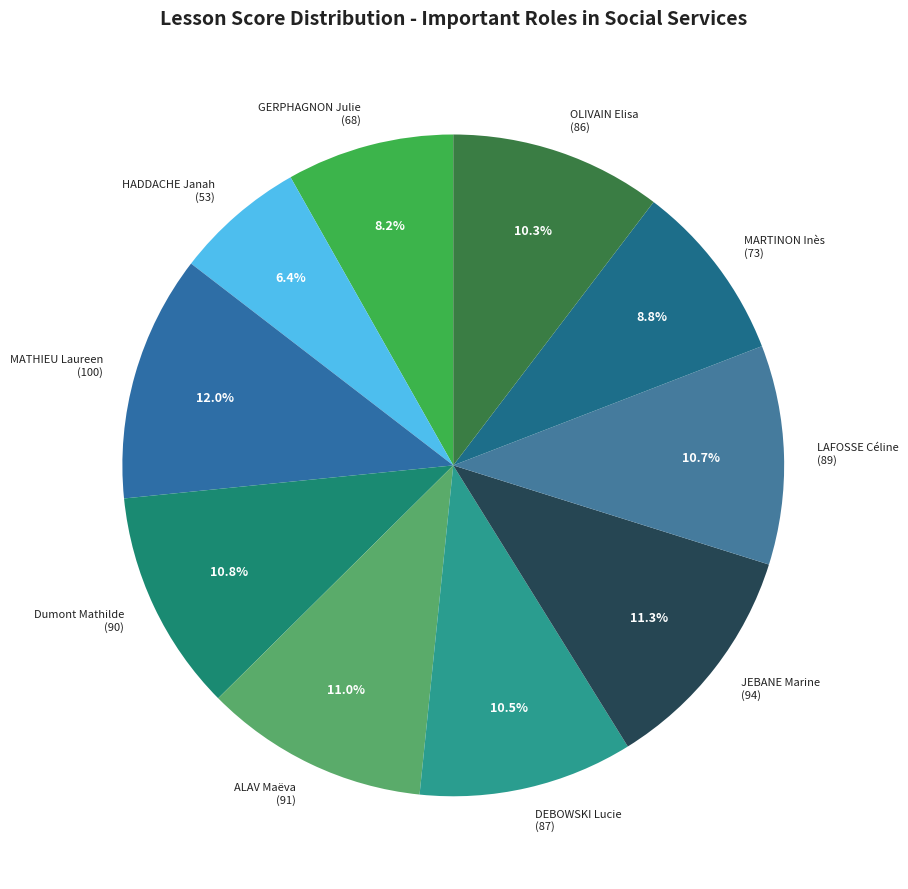

Is there any slice that represents more than half of the pie?

No